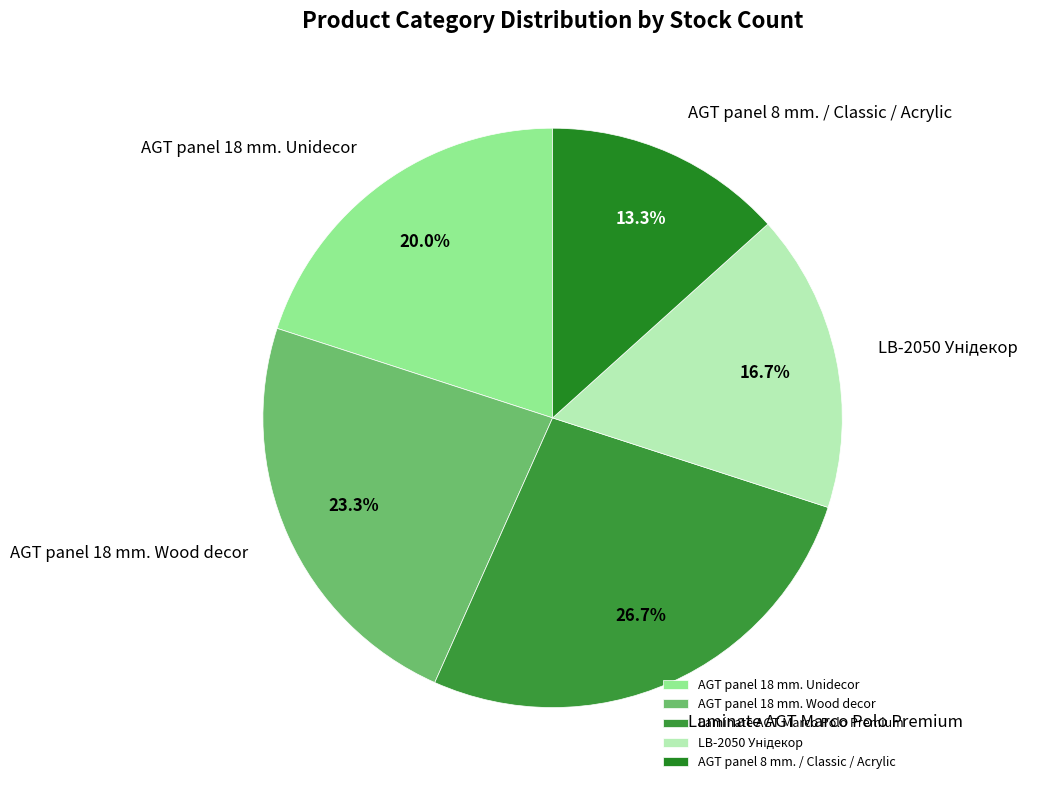

To the nearest percent, what is the average slice percentage?

20%